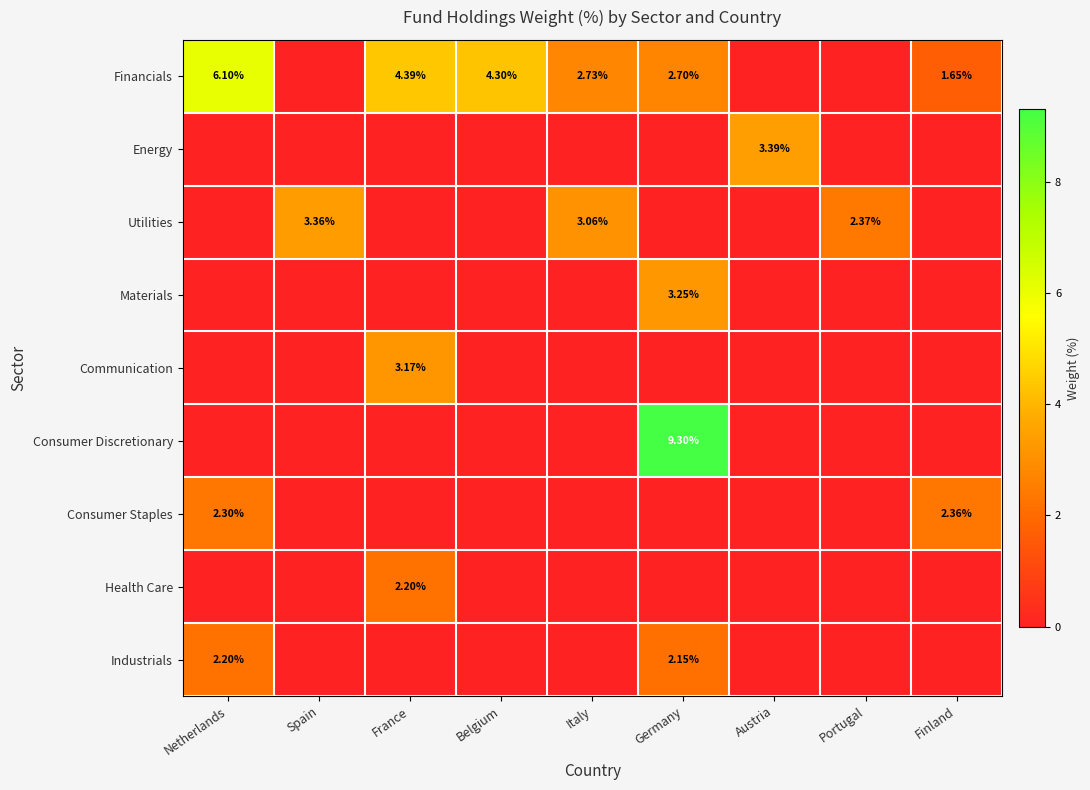

What is the spread (max minus min) of values at Finland?

2.4